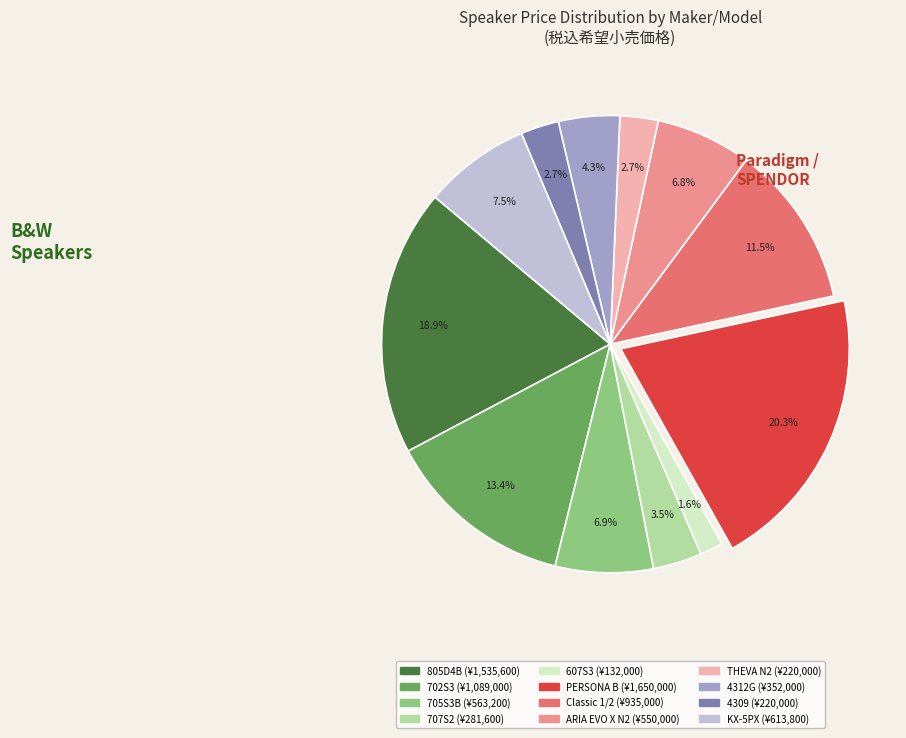

Approximately how many times larger is the value at 607S3 compared to KX-5PX?

0.2